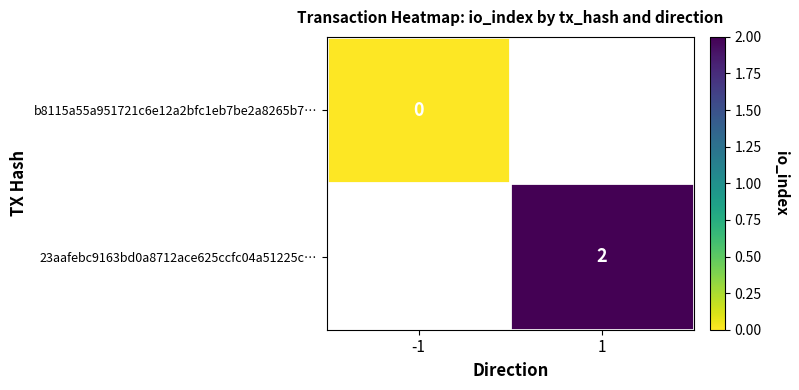

Is the value of 23aafebc9163bd0a8712ace625ccfc04a51225c… at 1 greater than the value of b8115a55a951721c6e12a2bfc1eb7be2a8265b7… at -1?

Yes